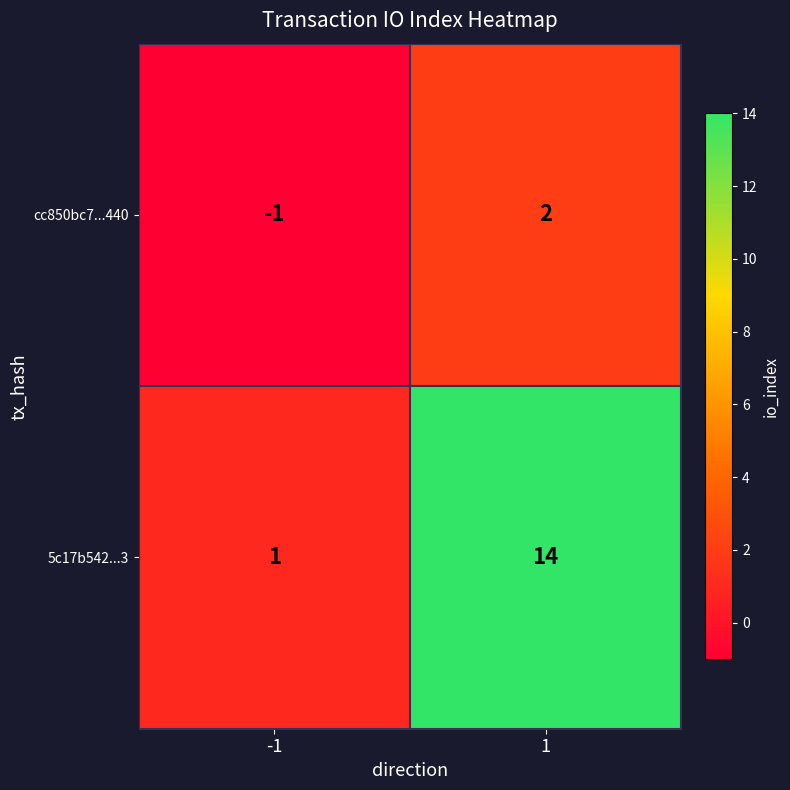

Reading left to right, list all the values displayed in this chart.

cc850bc7...440: -1	2
5c17b542...3: 1	14